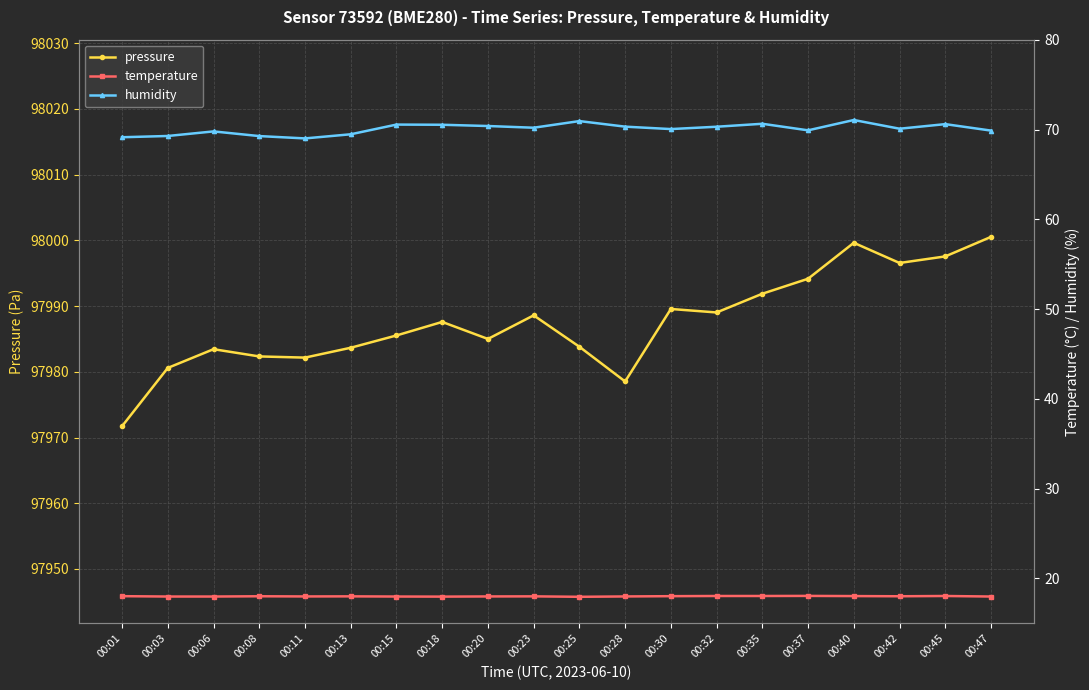

Where is the first local maximum for humidity?

00:06